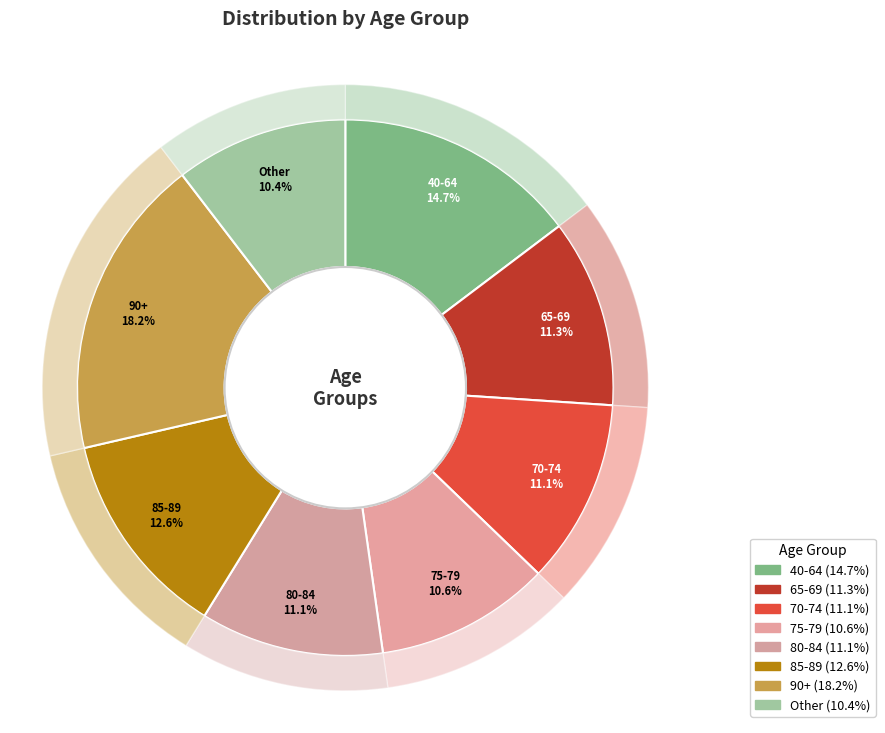

What percentage is the 70-74 slice, to the nearest percent?

11%